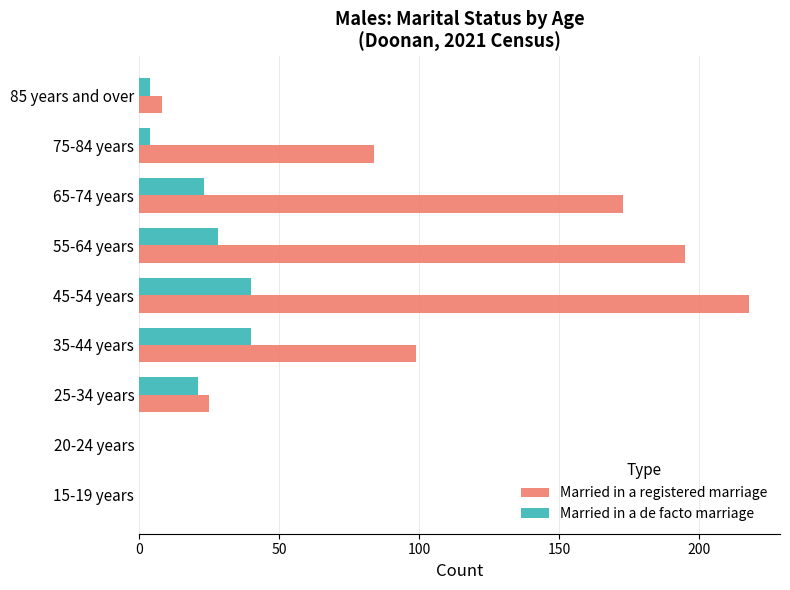

The value of Married in a de facto marriage at 20-24 years is 0. True or false?

True